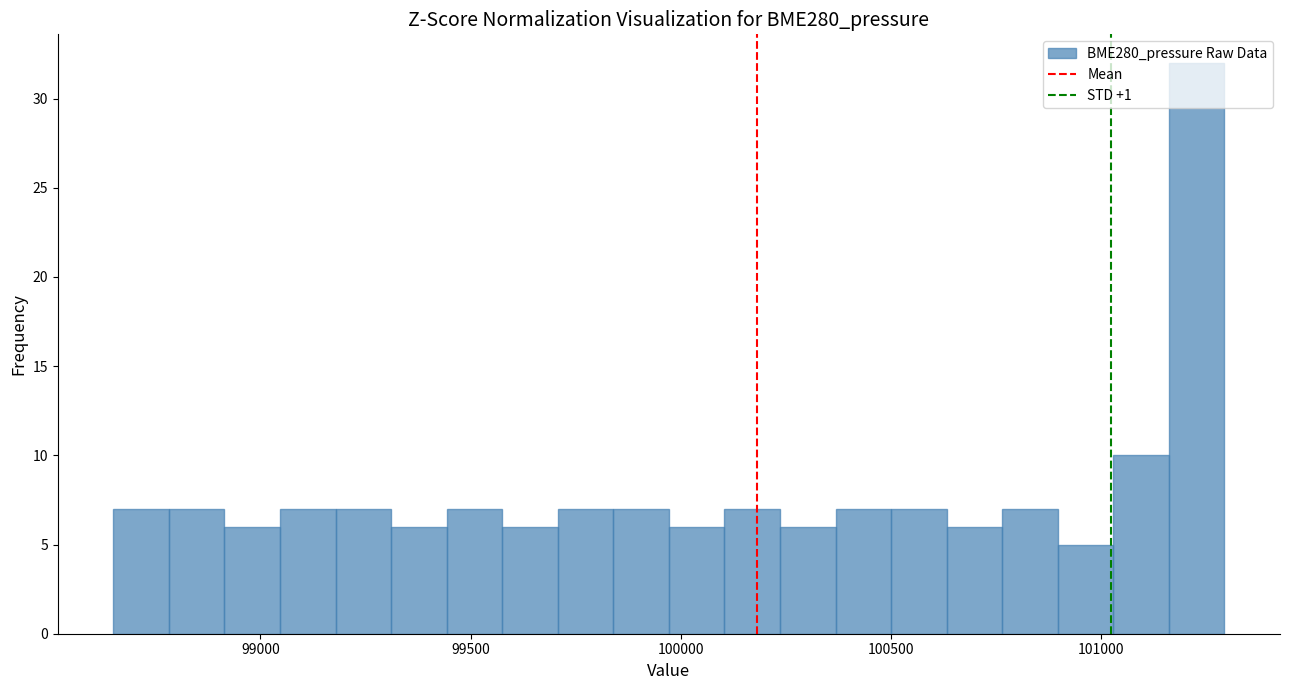

Around what value on the x-axis is the tallest bar? Give the approximate position of its centre, as read against the axis.

101250